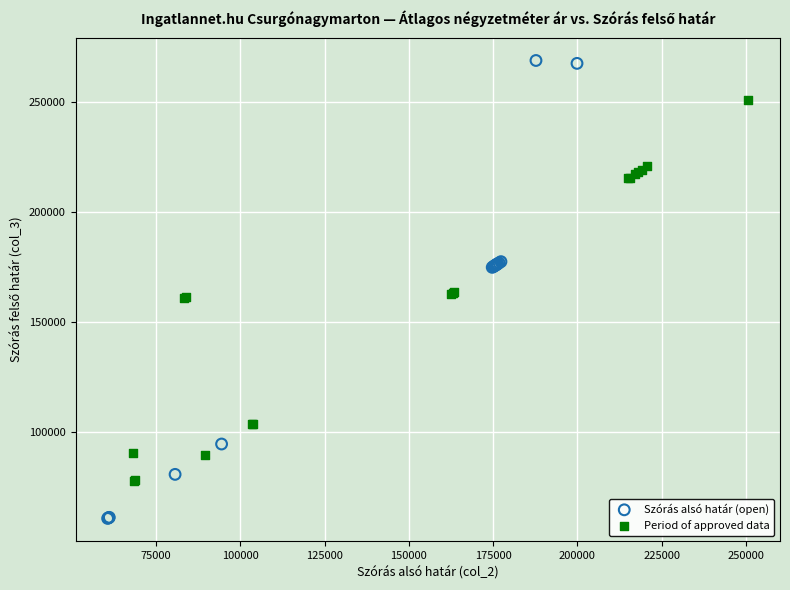

Which series has the largest Y range (max minus min)?

Szórás alsó határ (open)